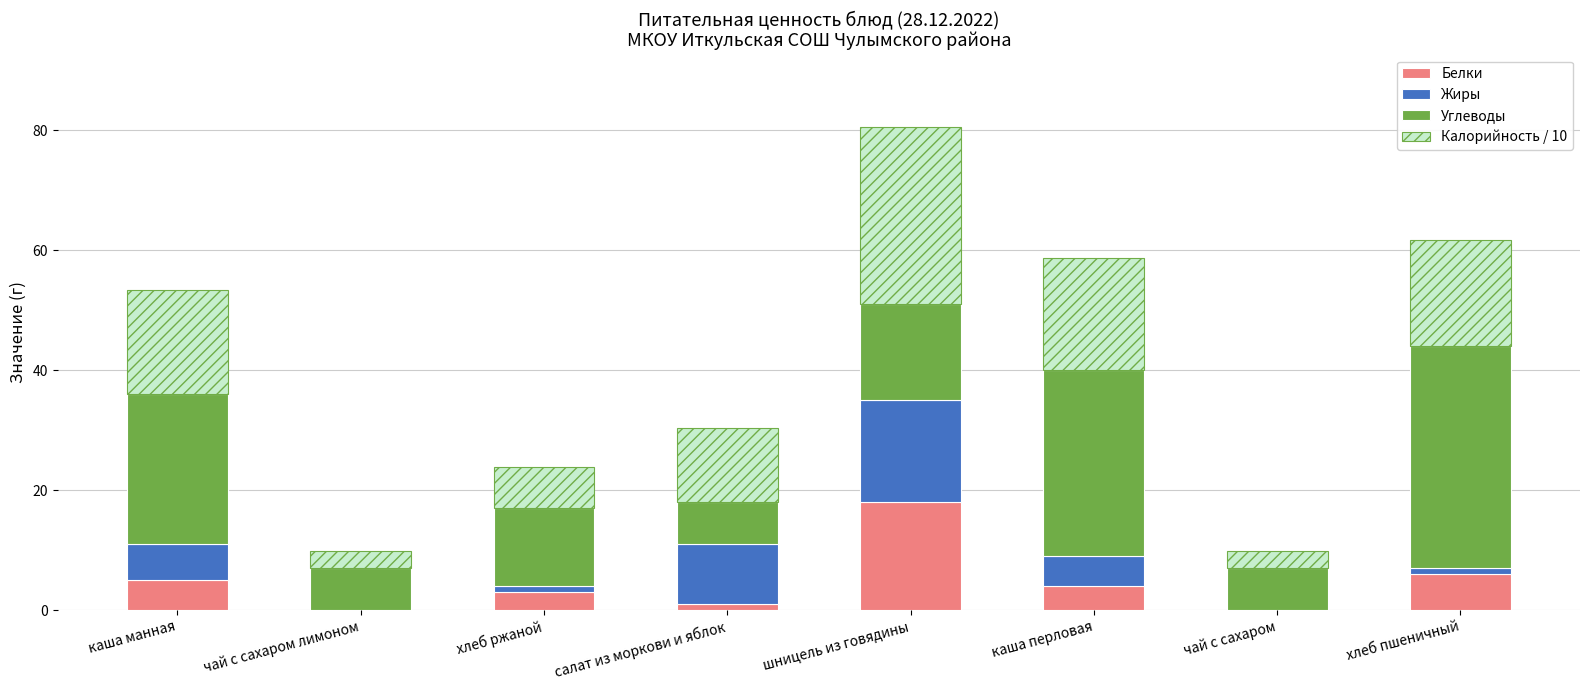

The value of Белки at хлеб пшеничный is 6.0. True or false?

True